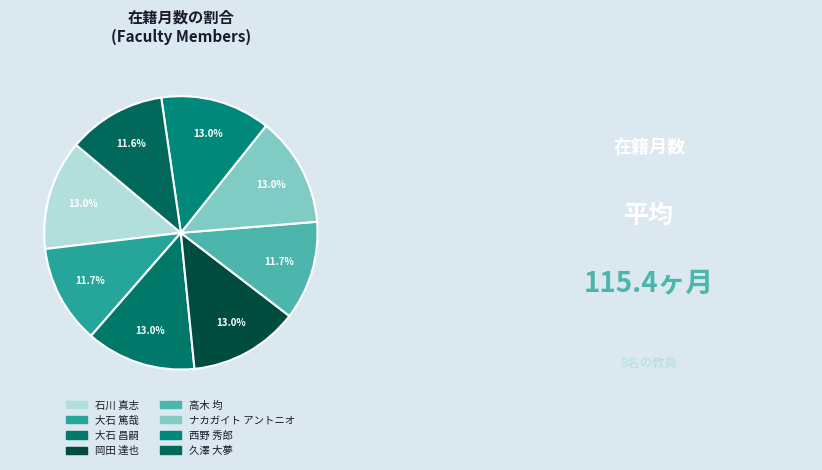

Does 久澤 大夢 account for over 50% of the chart?

No